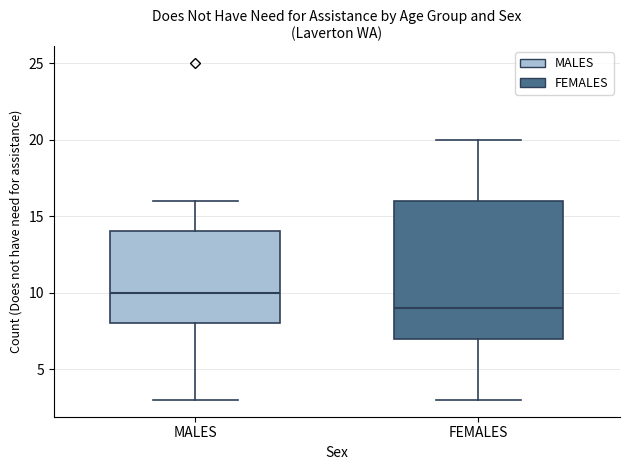

Which box has the highest median line?

MALES